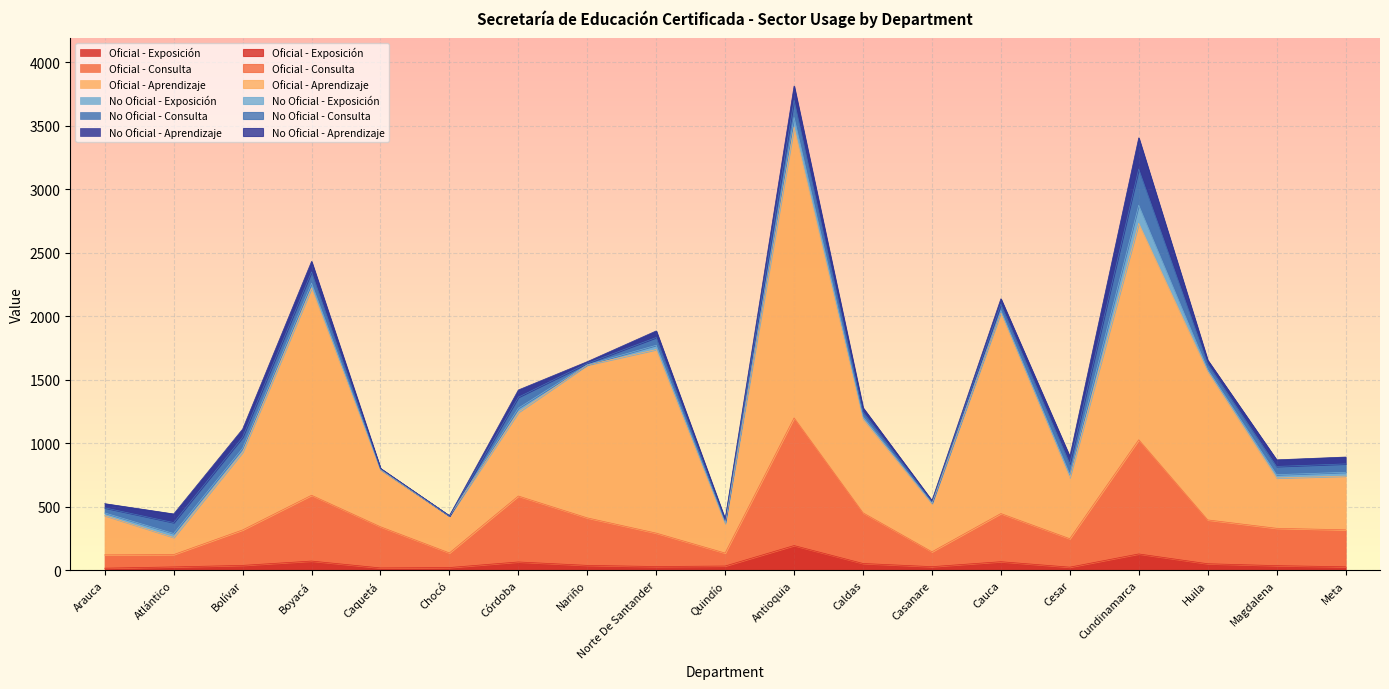

What is the label of the 10th point from the right?

Quindío